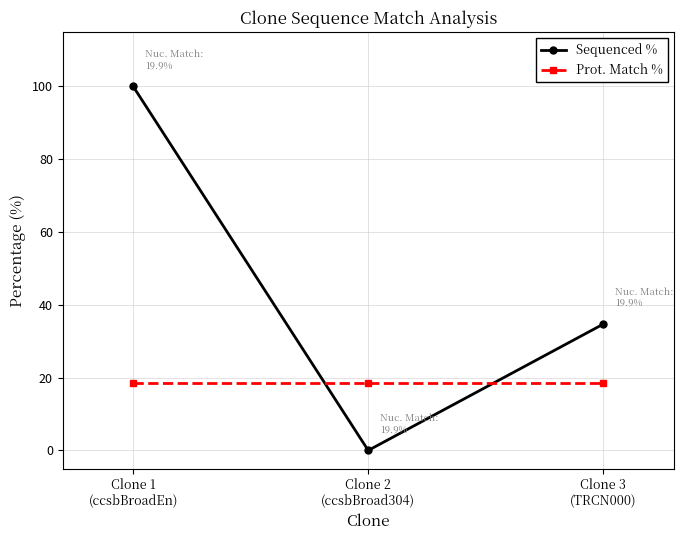

What is the sum of all Prot. Match % values?

55.8